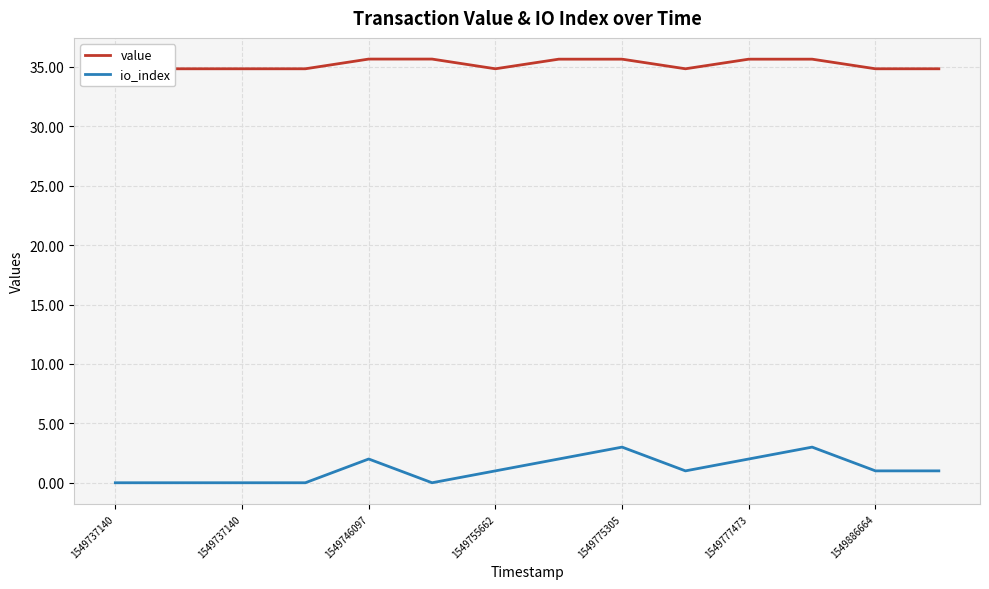

True or false: io_index and value cross at least once.

False